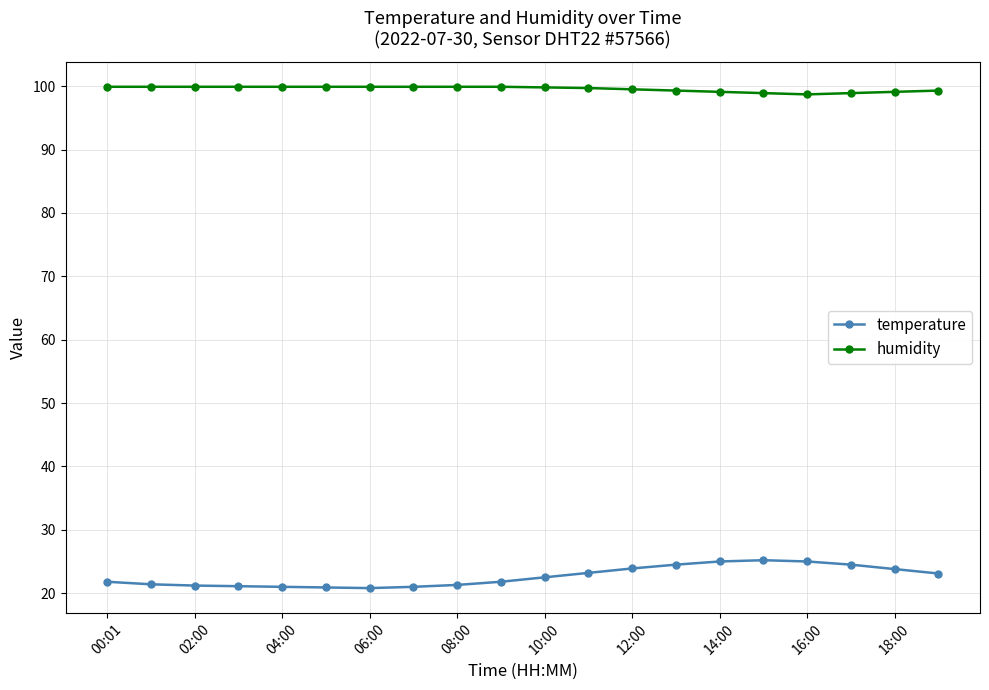

True or false: temperature has more than 0 points higher than both neighbors.

True